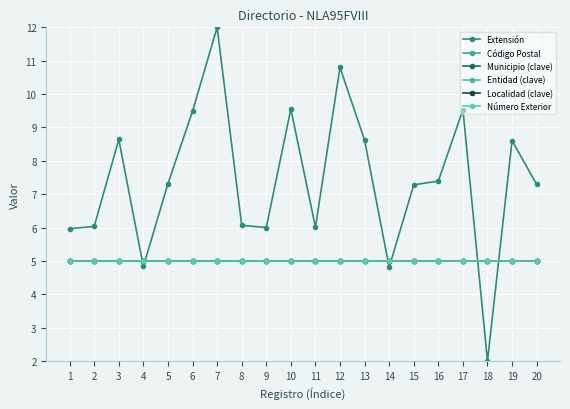

True or false: Entidad (clave) has a value of 1.9 at 4.

False